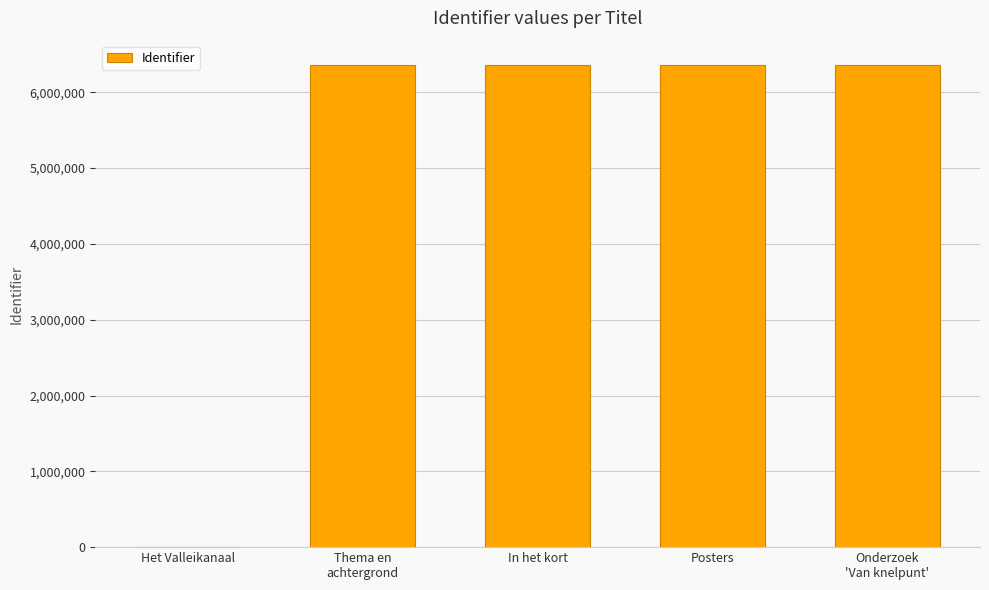

What is the sum of all values?

25448077